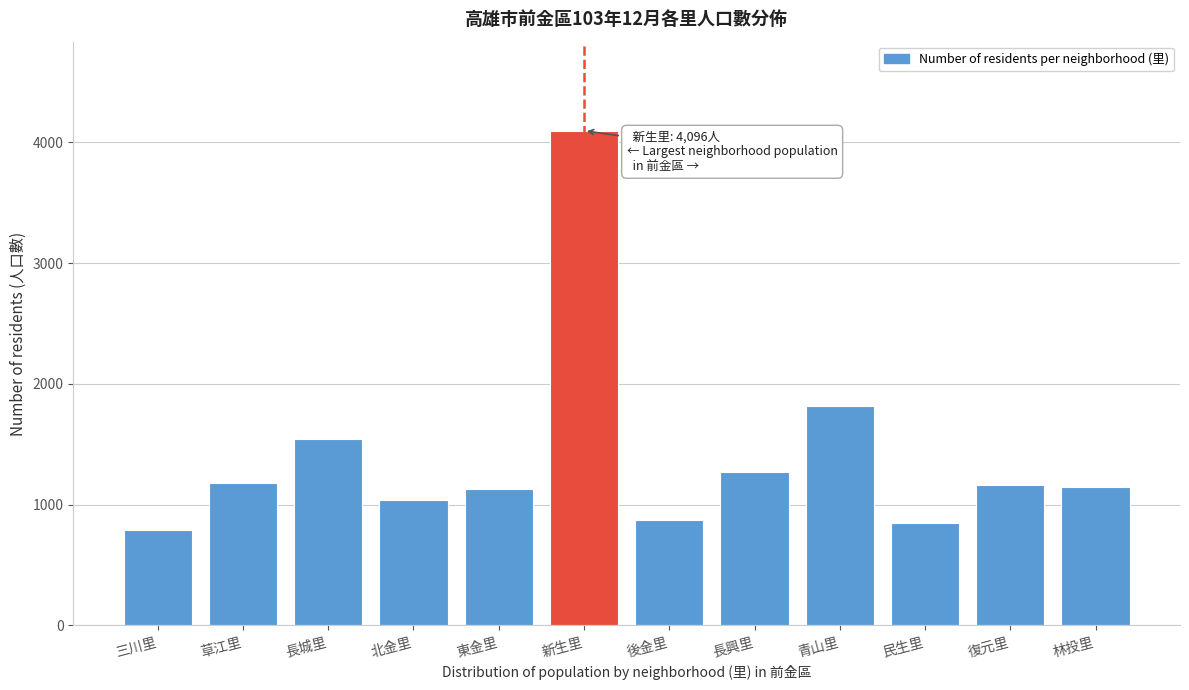

At which label is the value closest to 2445?

青山里